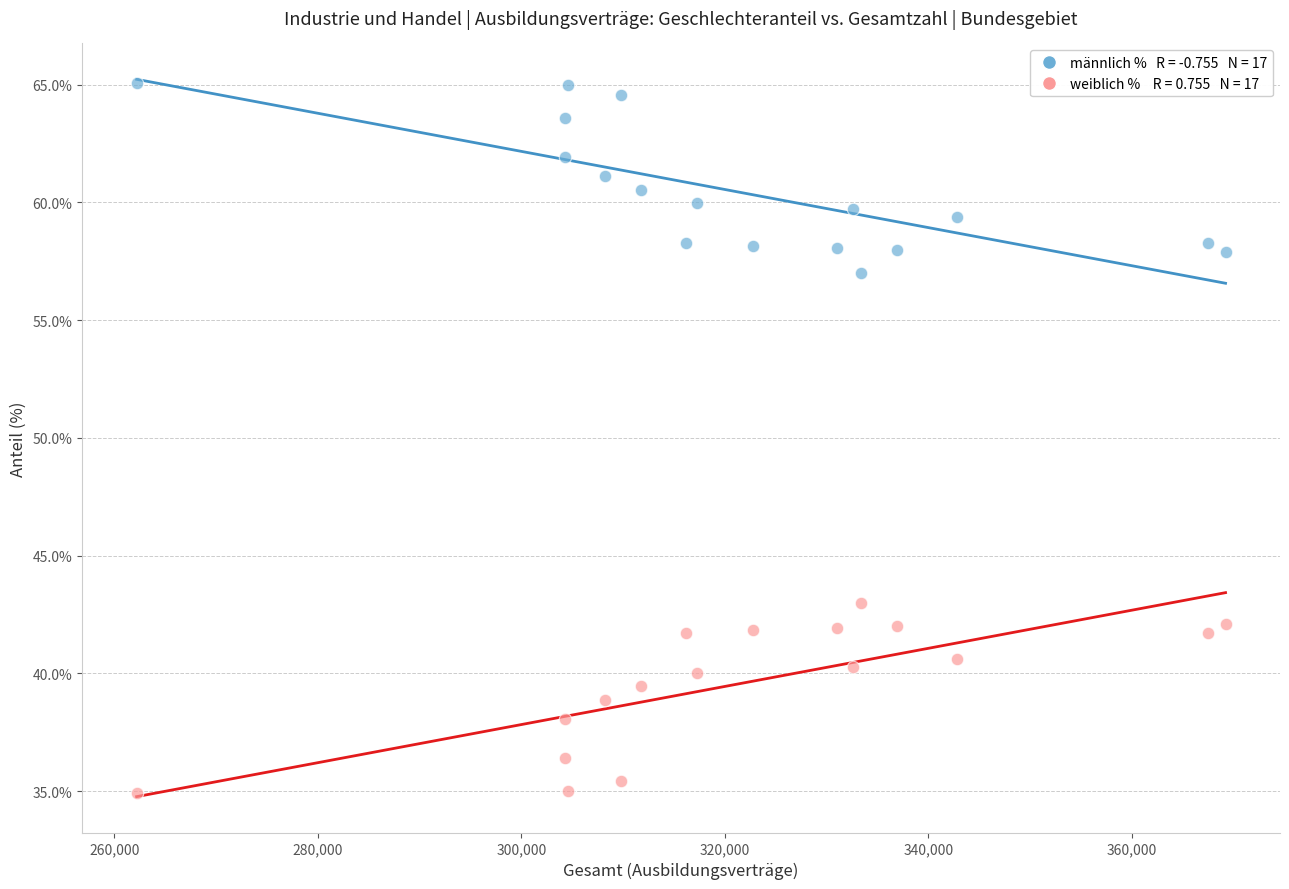

Across all data points, what is the range of X values (max minus min)?

106989.0